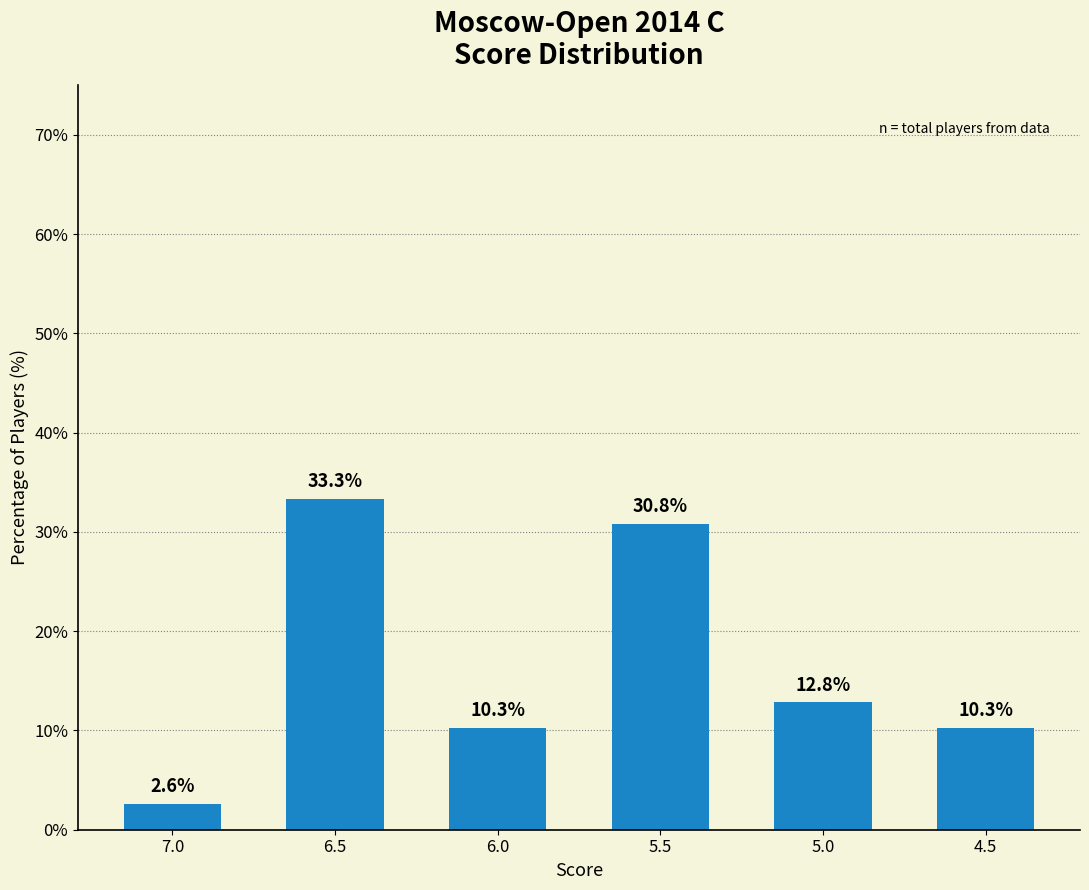

How many bars are there in total?

6